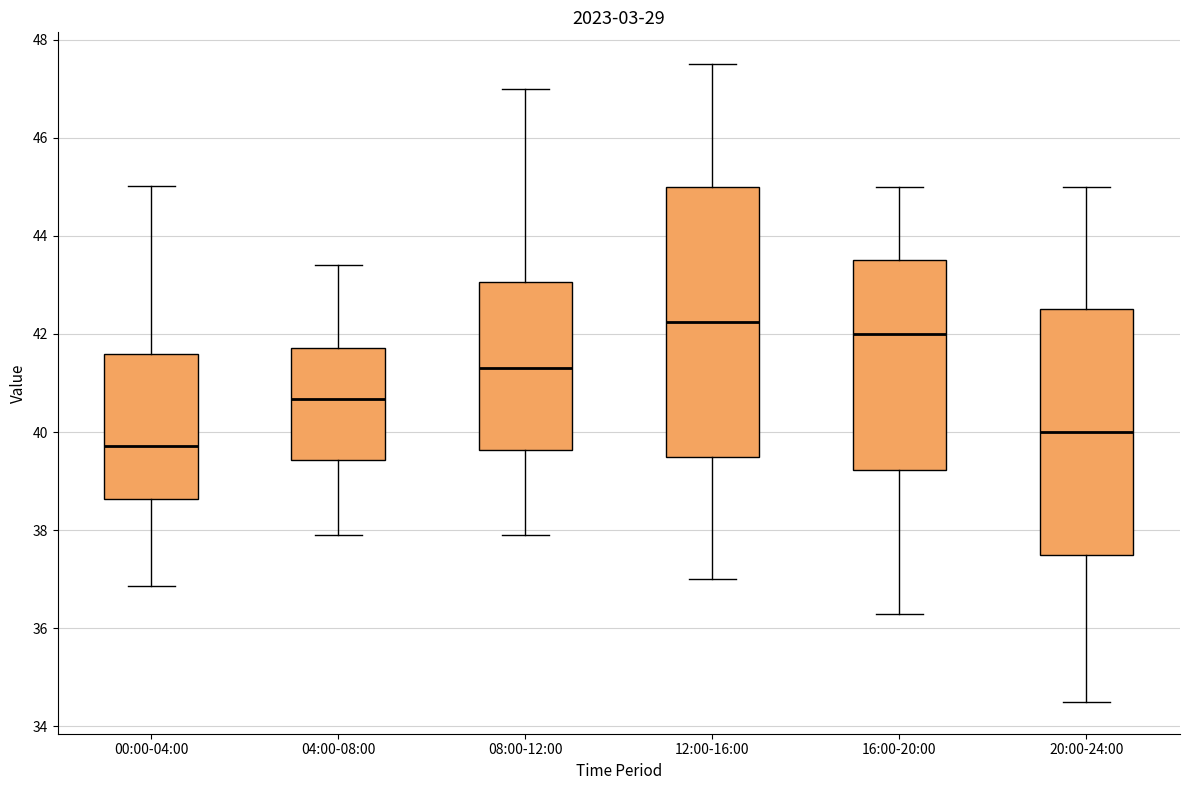

Which box has the lowest median line?

00:00-04:00